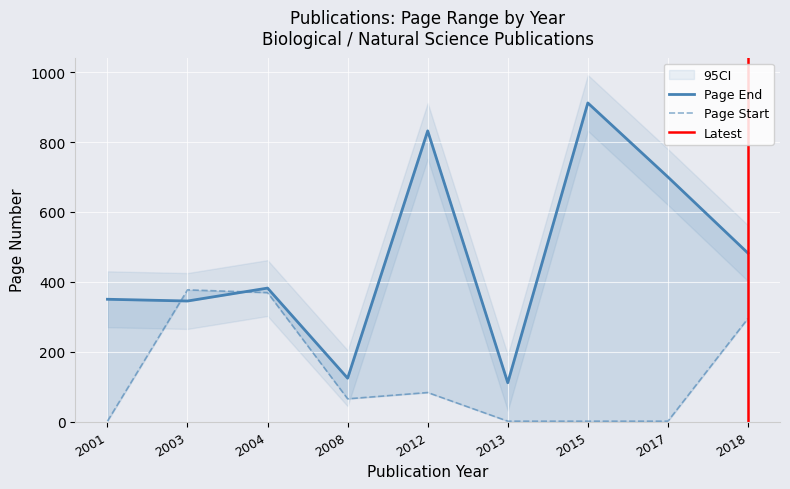

What is the average value of the Page Start series?

133